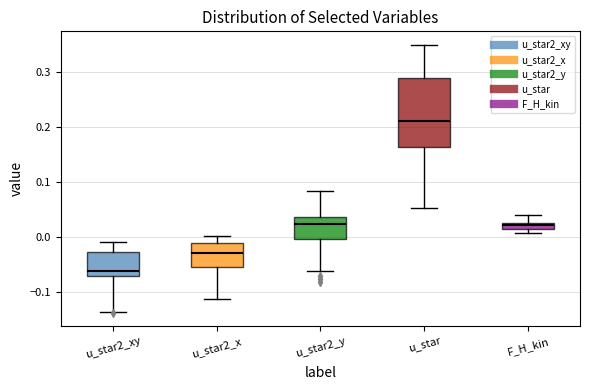

Which box is the tallest, from its lower edge to its upper edge?

u_star